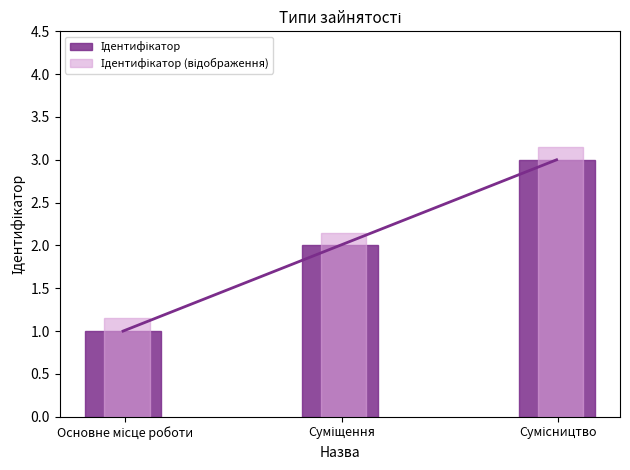

What is the difference between the maximum and minimum values in the Ідентифікатор (відображення) series?

2.0